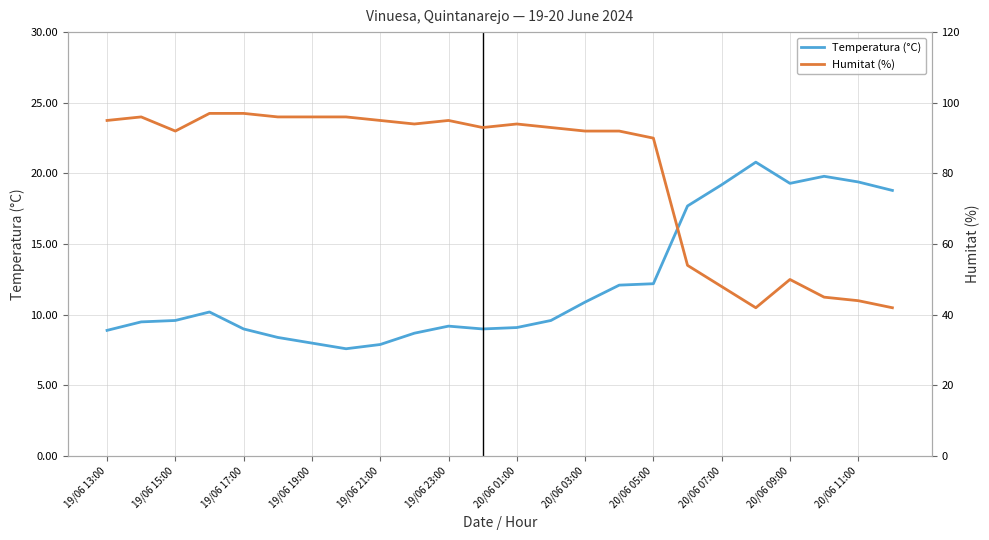

True or false: Humitat (%) and Temperatura (°C) cross at least once.

False